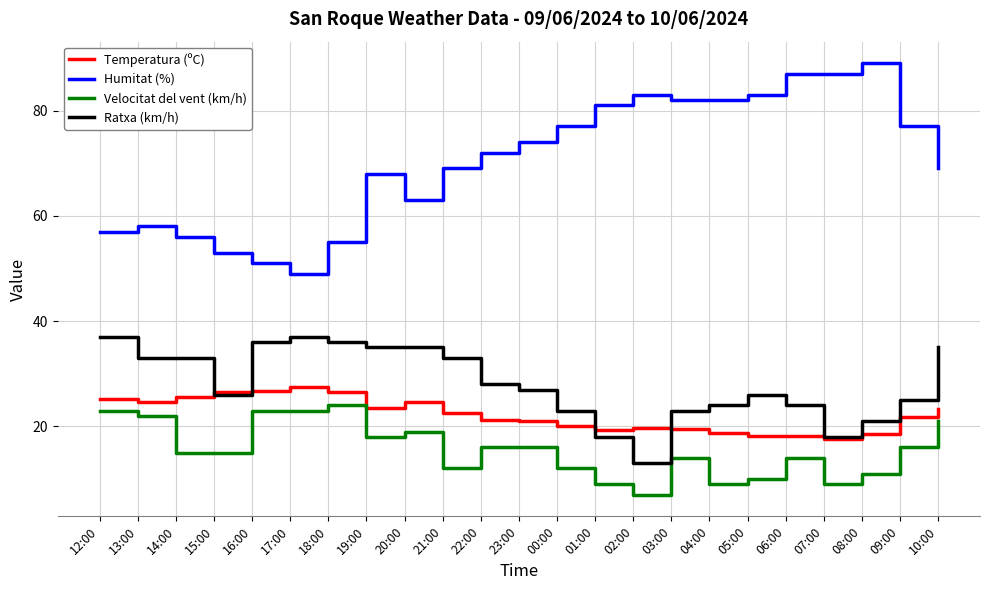

What is the sum of all Ratxa (km/h) values?

646.0